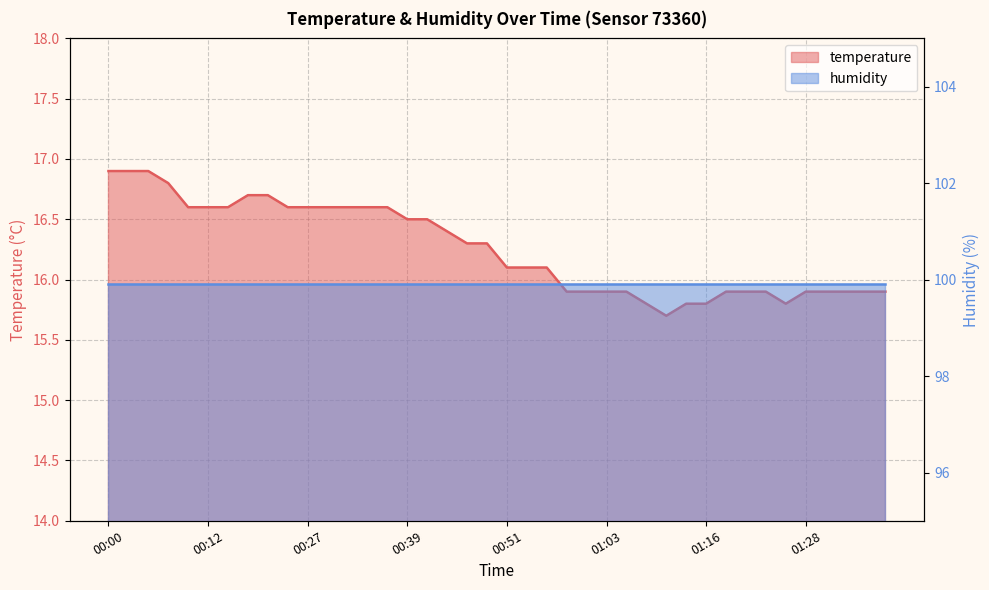

What is the approximate value at 00:10?

16.6